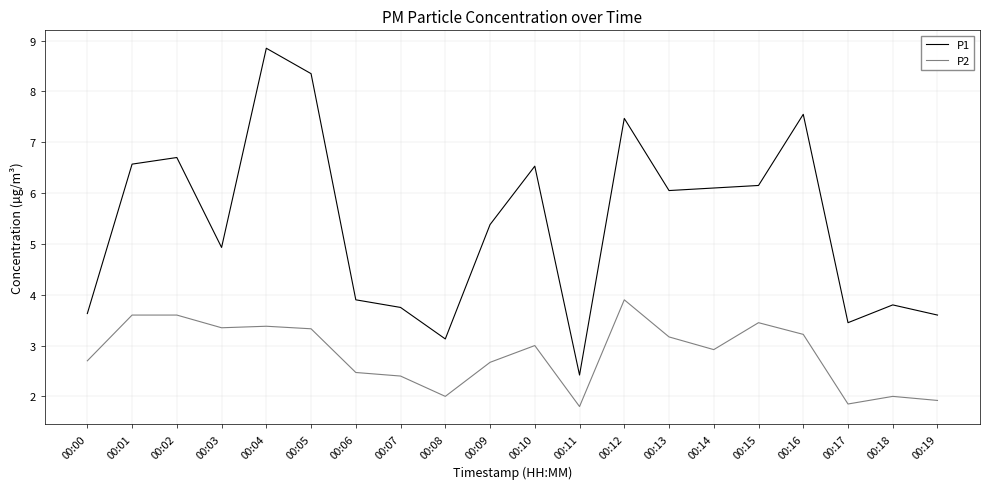

What is the difference between the maximum and minimum values in the P1 series?

6.4